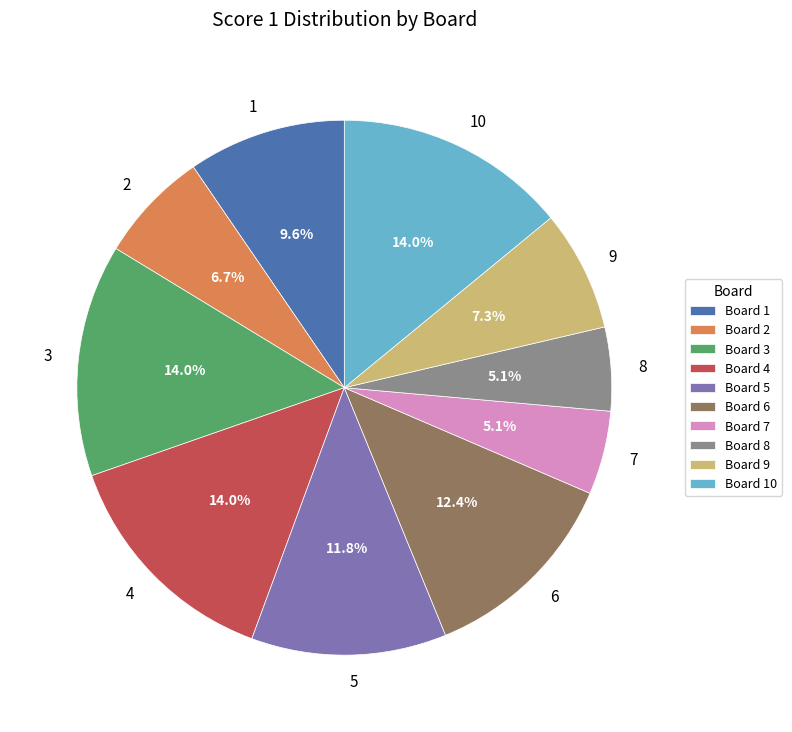

Is there a majority slice in this chart?

No